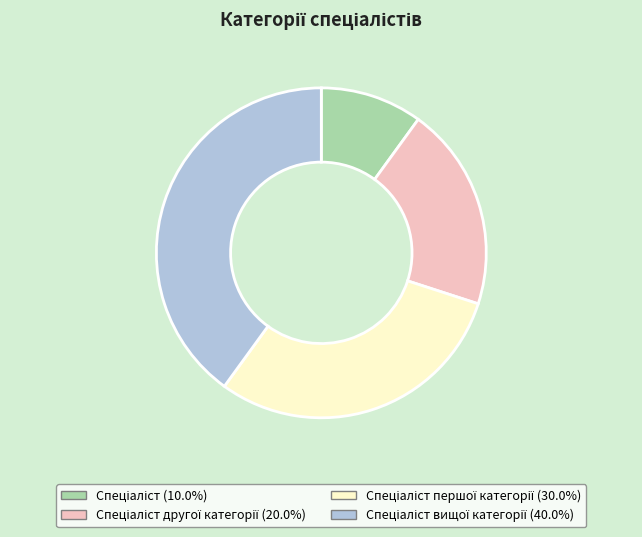

Does any single category account for the majority?

No